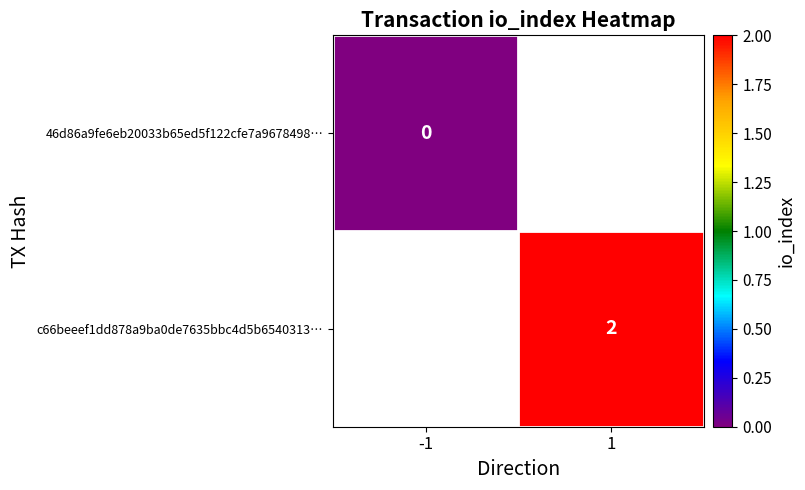

True or false: c66beeef1dd878a9ba0de7635bbc4d5b6540313… has a value of 4 at 1.

False